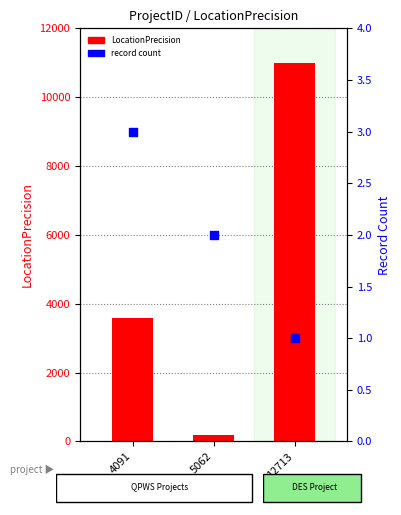

At how many categories does at least one series exceed 7641?

1